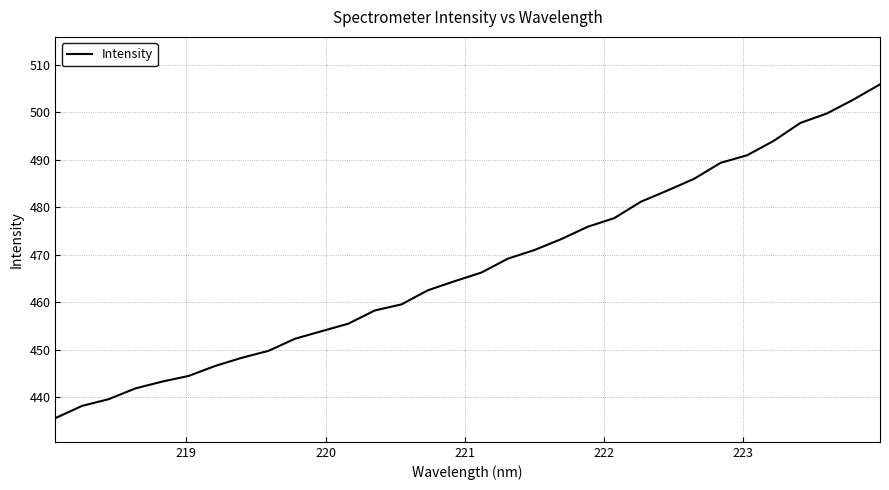

What is the minimum value shown in the chart?

435.6